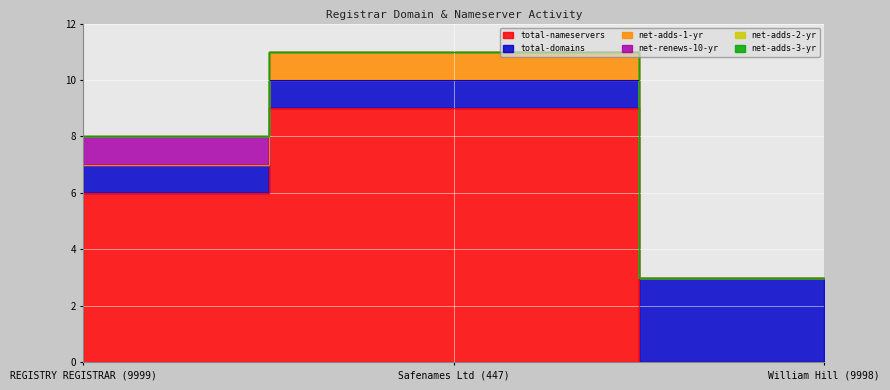

Rank the series at William Hill (9998) from highest to lowest value.

total-domains, total-nameservers, net-adds-1-yr, net-renews-10-yr, net-adds-2-yr, net-adds-3-yr